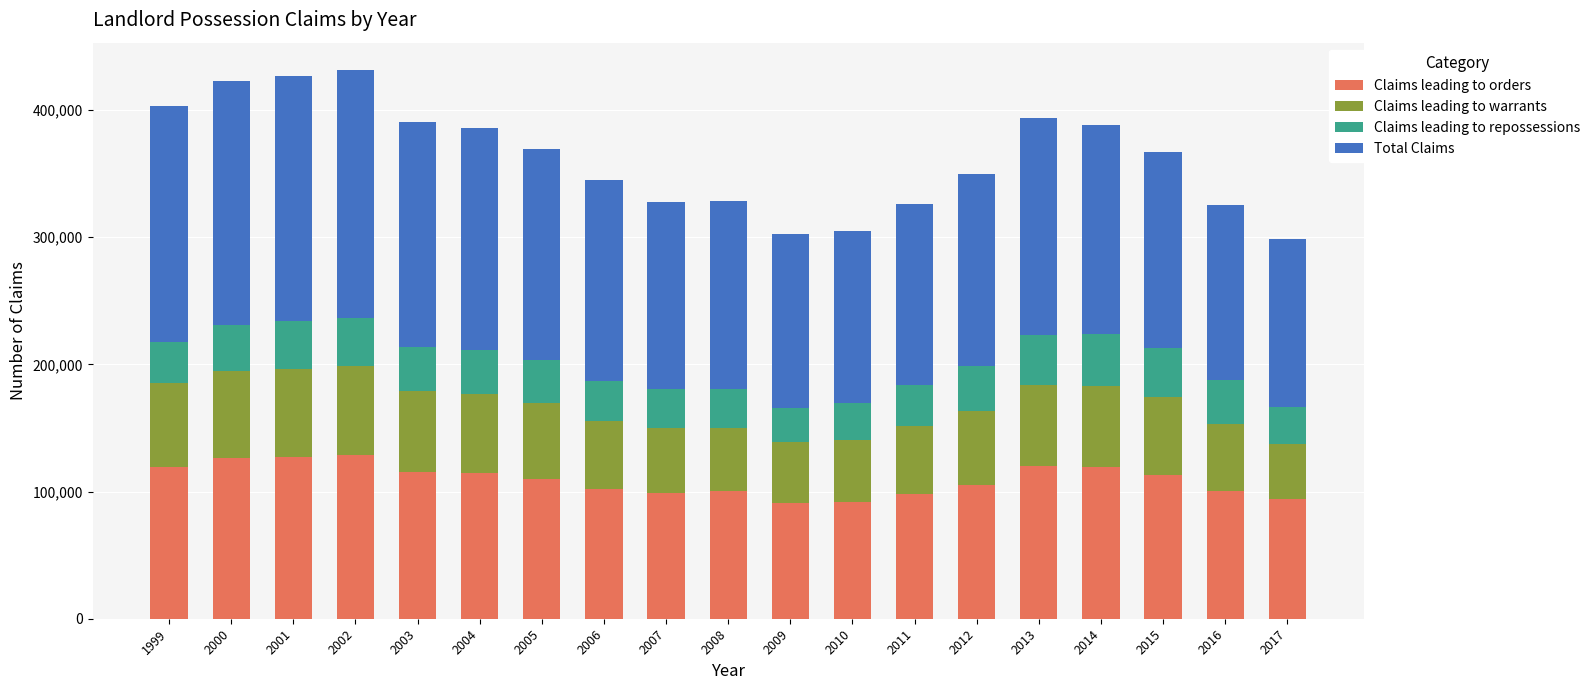

What is the lowest value of the Claims leading to orders series?

91368